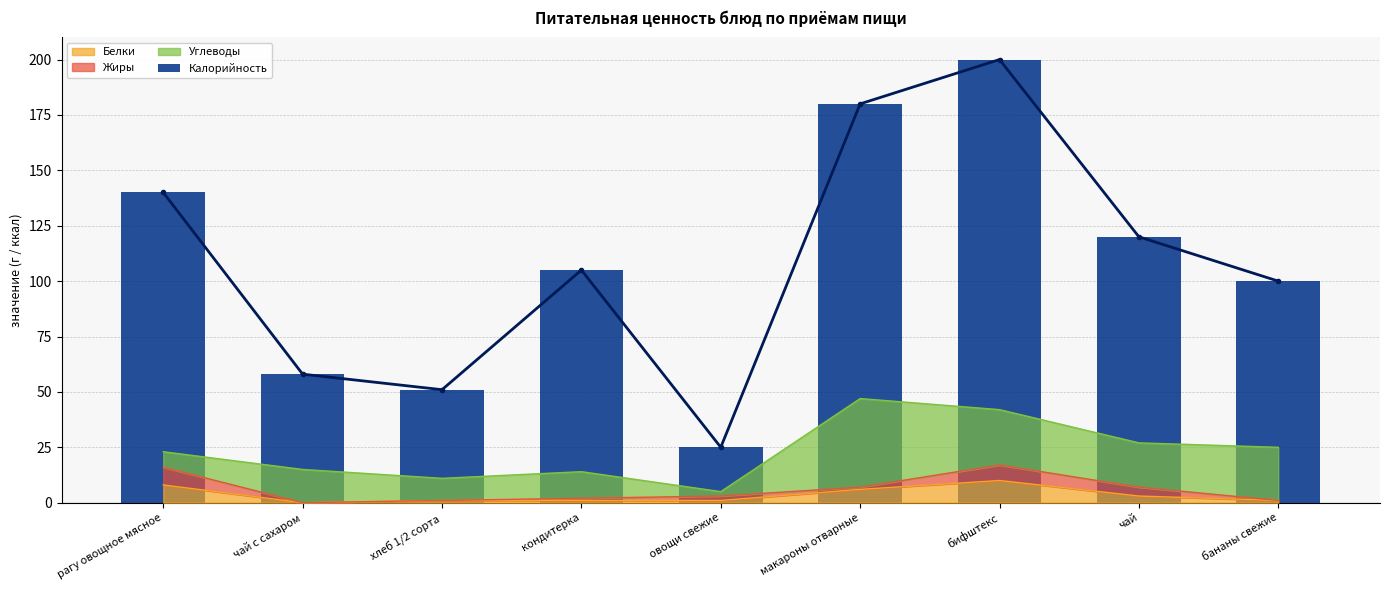

What is the sum of all values?

979